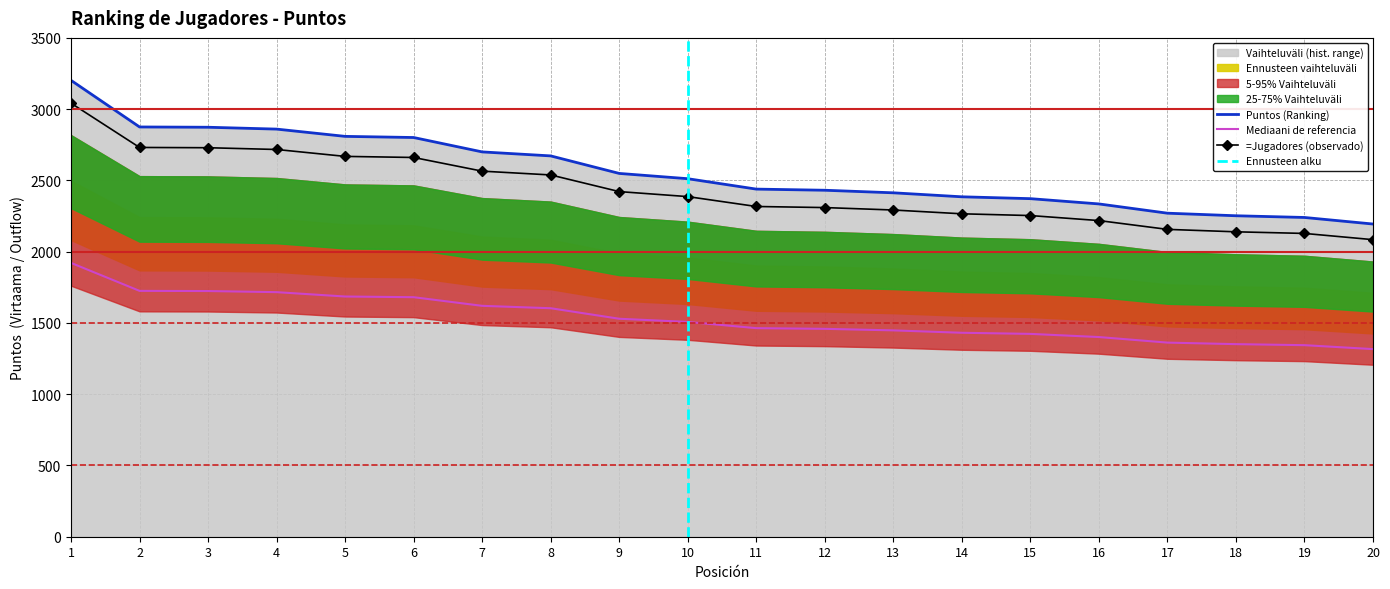

Approximately how many times larger is the value at 1 compared to 18?

1.4